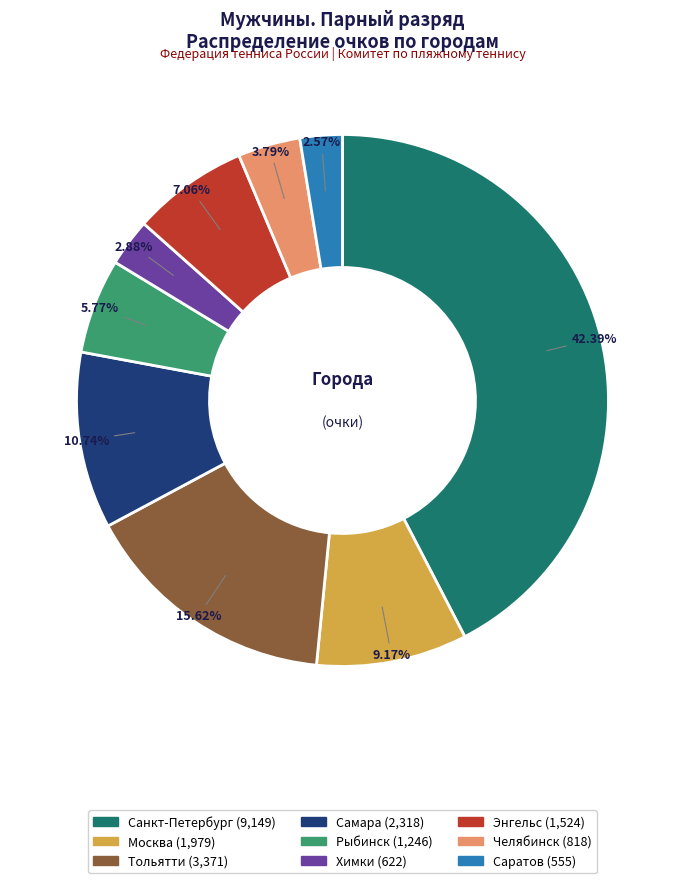

Count the number of slices in the pie.

9